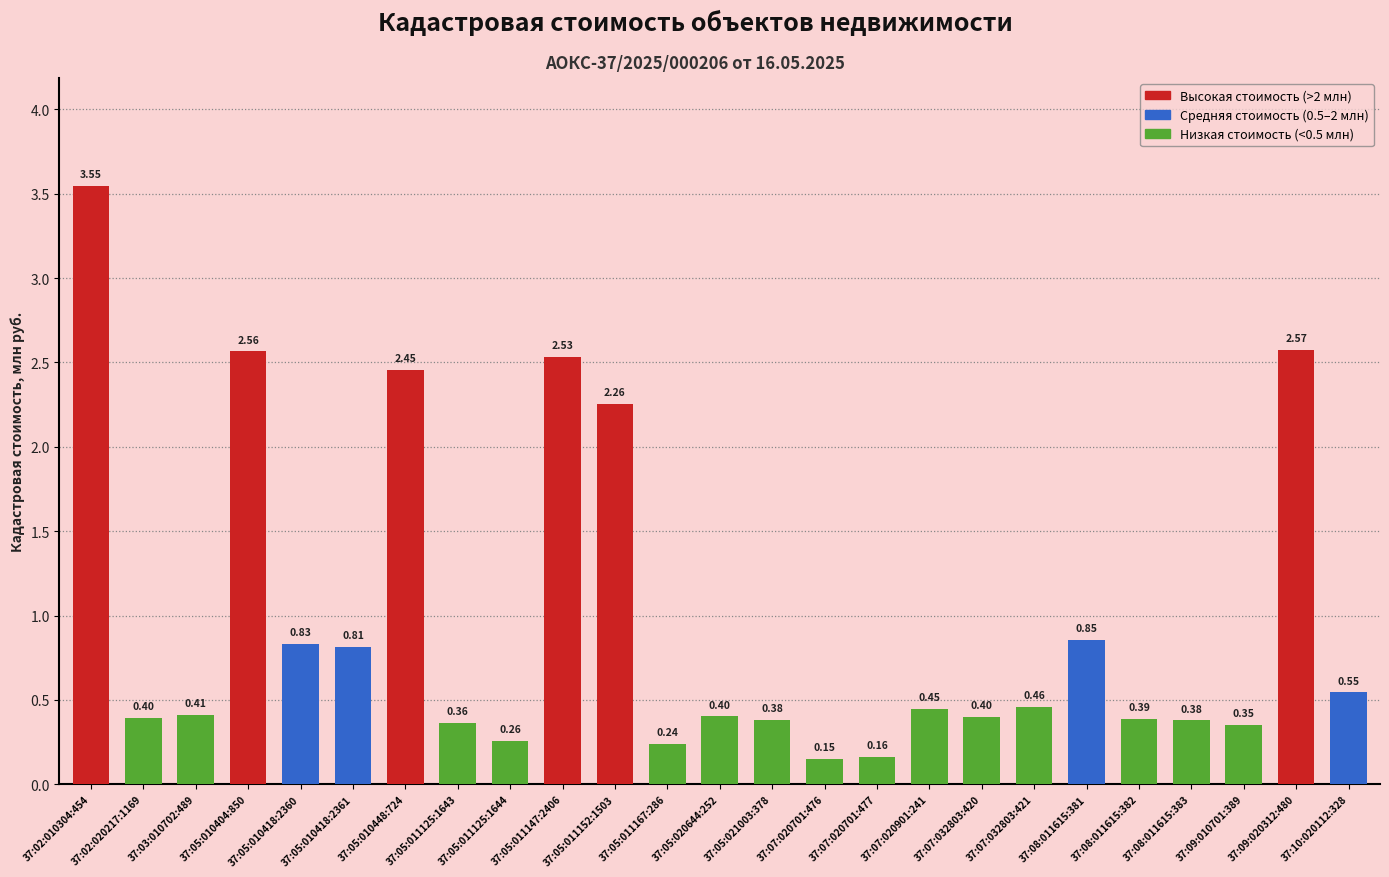

How many series are shown in this chart?

1